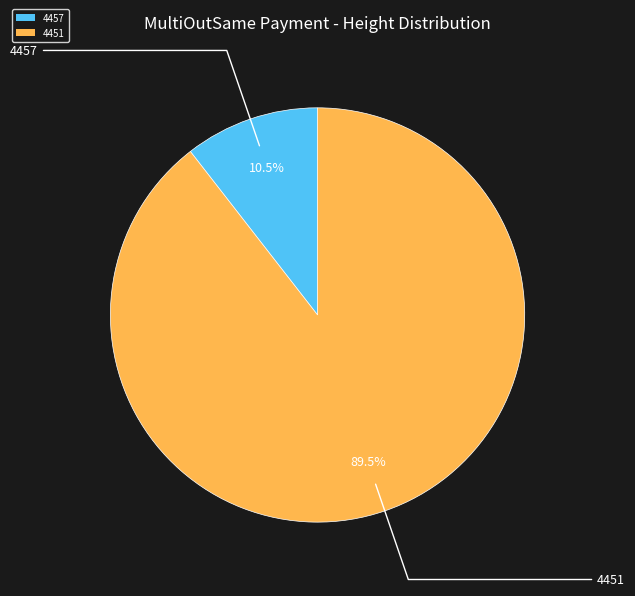

Does 4451 represent more than half of the total?

Yes